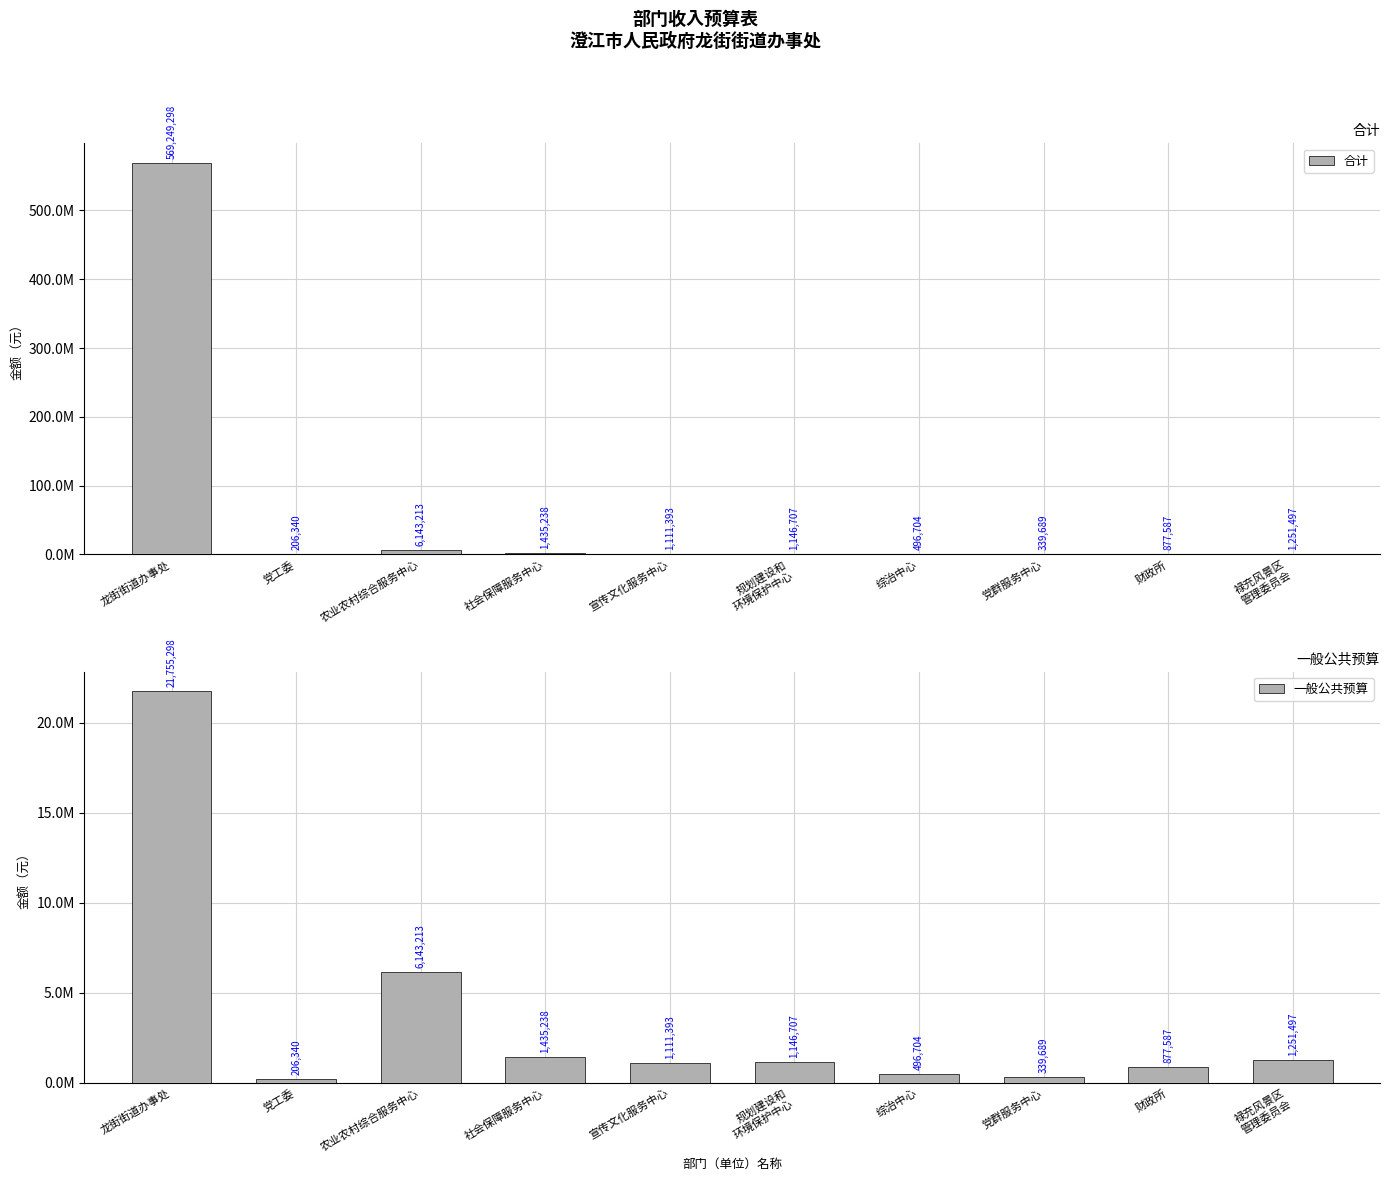

Rank the categories by 一般公共预算 value from lowest to highest.

党工委, 党群服务中心, 综治中心, 财政所, 宣传文化服务中心, 规划建设和
环境保护中心, 禄充风景区
管理委员会, 社会保障服务中心, 农业农村综合服务中心, 龙街街道办事处